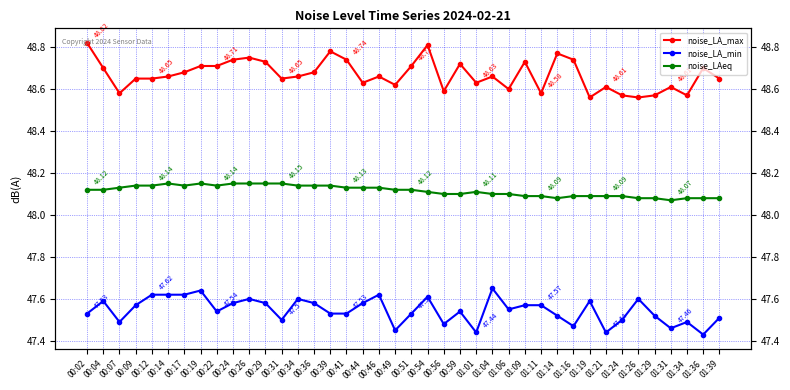

Reading left to right, what are all the values shown in this chart?

noise_LA_max: 48.8	48.7	48.6	48.6	48.6	48.7	48.7	48.7	48.7	48.7	48.8	48.7	48.6	48.7	48.7	48.8	48.7	48.6	48.7	48.6	48.7	48.8	48.6	48.7	48.6	48.7	48.6	48.7	48.6	48.8	48.7	48.6	48.6	48.6	48.6	48.6	48.6	48.6	48.7	48.6
noise_LA_min: 47.5	47.6	47.5	47.6	47.6	47.6	47.6	47.6	47.5	47.6	47.6	47.6	47.5	47.6	47.6	47.5	47.5	47.6	47.6	47.5	47.5	47.6	47.5	47.5	47.4	47.6	47.5	47.6	47.6	47.5	47.5	47.6	47.4	47.5	47.6	47.5	47.5	47.5	47.4	47.5
noise_LAeq: 48.1	48.1	48.1	48.1	48.1	48.1	48.1	48.1	48.1	48.1	48.1	48.1	48.1	48.1	48.1	48.1	48.1	48.1	48.1	48.1	48.1	48.1	48.1	48.1	48.1	48.1	48.1	48.1	48.1	48.1	48.1	48.1	48.1	48.1	48.1	48.1	48.1	48.1	48.1	48.1